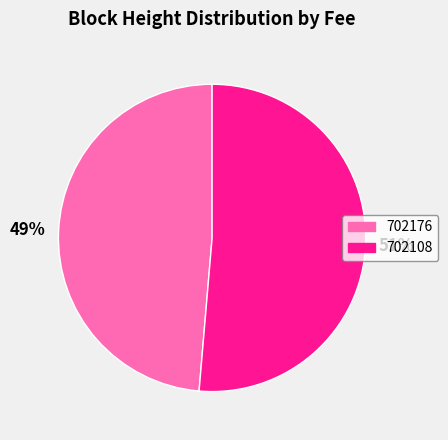

To the nearest percent, what percentage of the pie is 702108?

51%